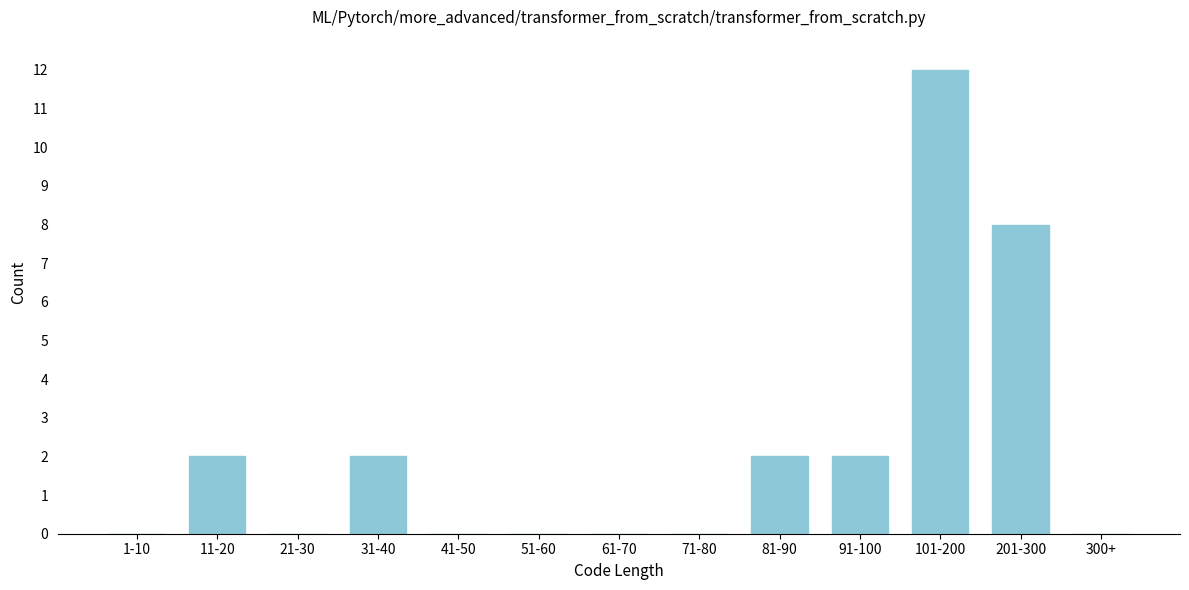

Reading left to right, transcribe all the data shown in this chart.

1-10=0	11-20=2	21-30=0	31-40=2	41-50=0	51-60=0	61-70=0	71-80=0	81-90=2	91-100=2	101-200=12	201-300=8	300+=0